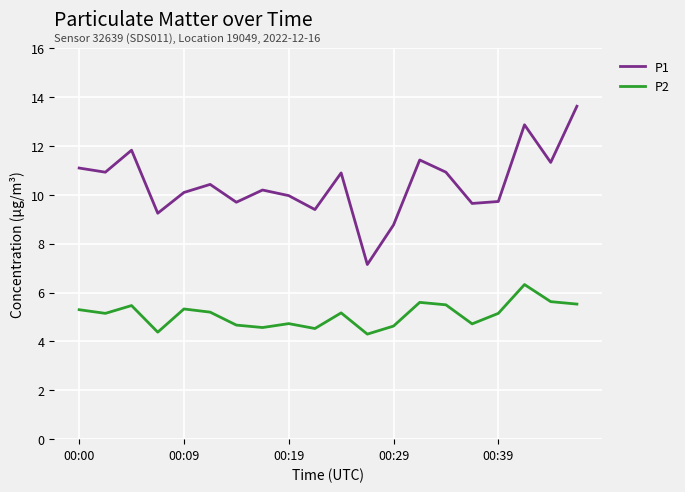

What is the minimum value for P1?

7.2